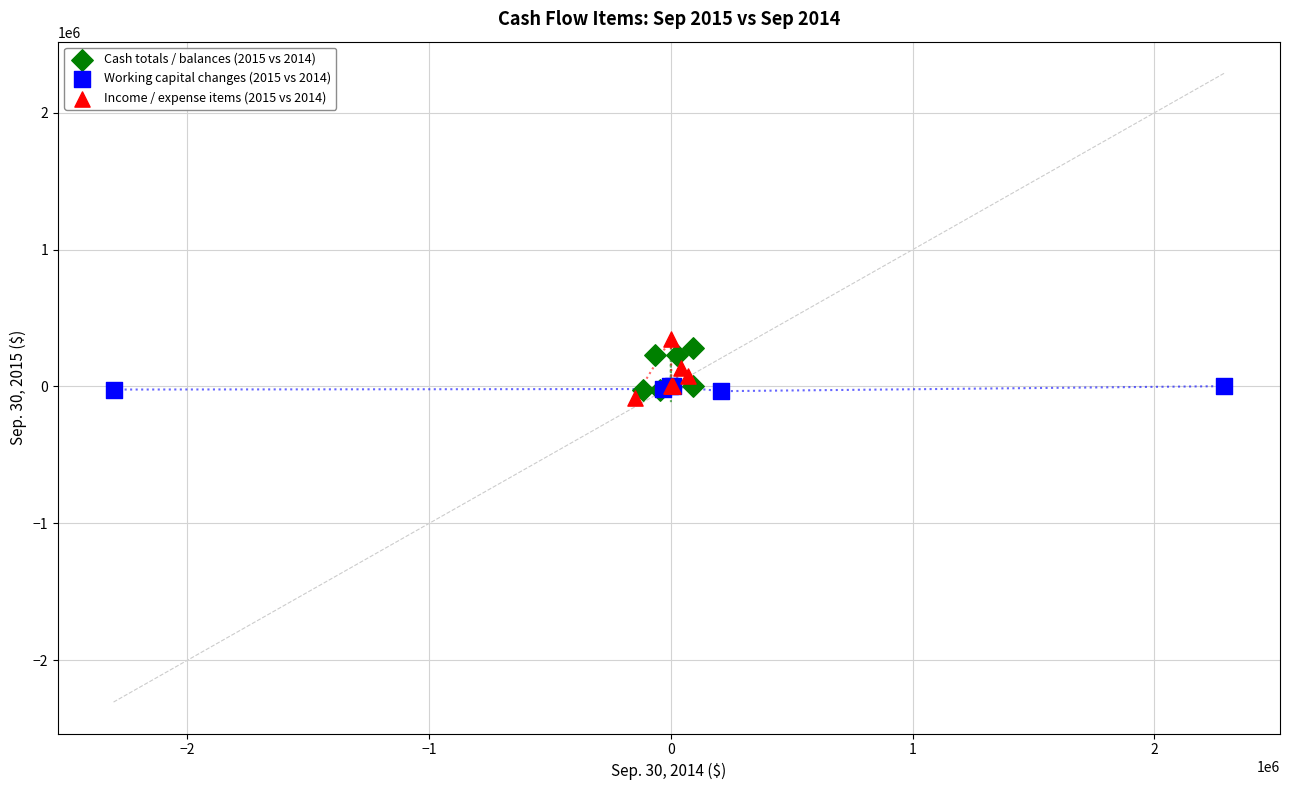

Which series contains the lowest Y value?

Income / expense items (2015 vs 2014)